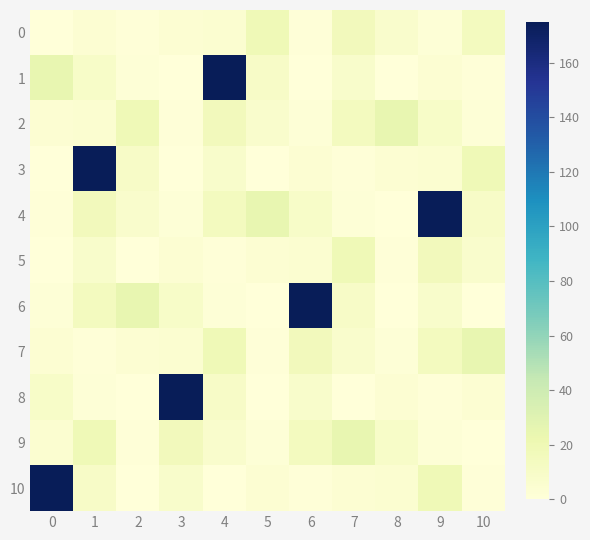

At which category does the chart reach its peak across all series?

4